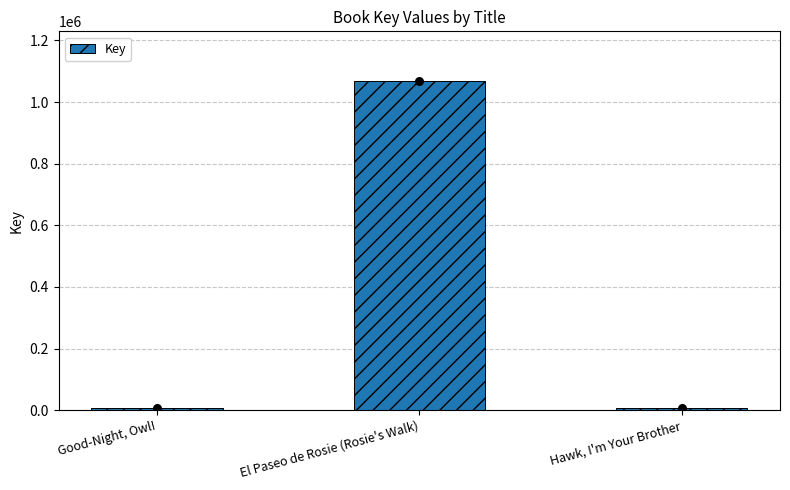

Between Good-Night, Owl! and El Paseo de Rosie (Rosie's Walk), which is larger?

El Paseo de Rosie (Rosie's Walk)